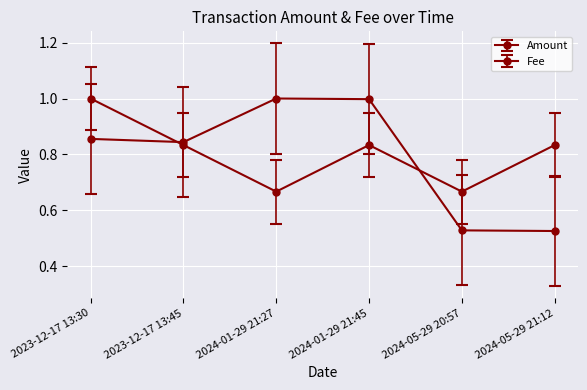

How many categories are shown in the chart?

6